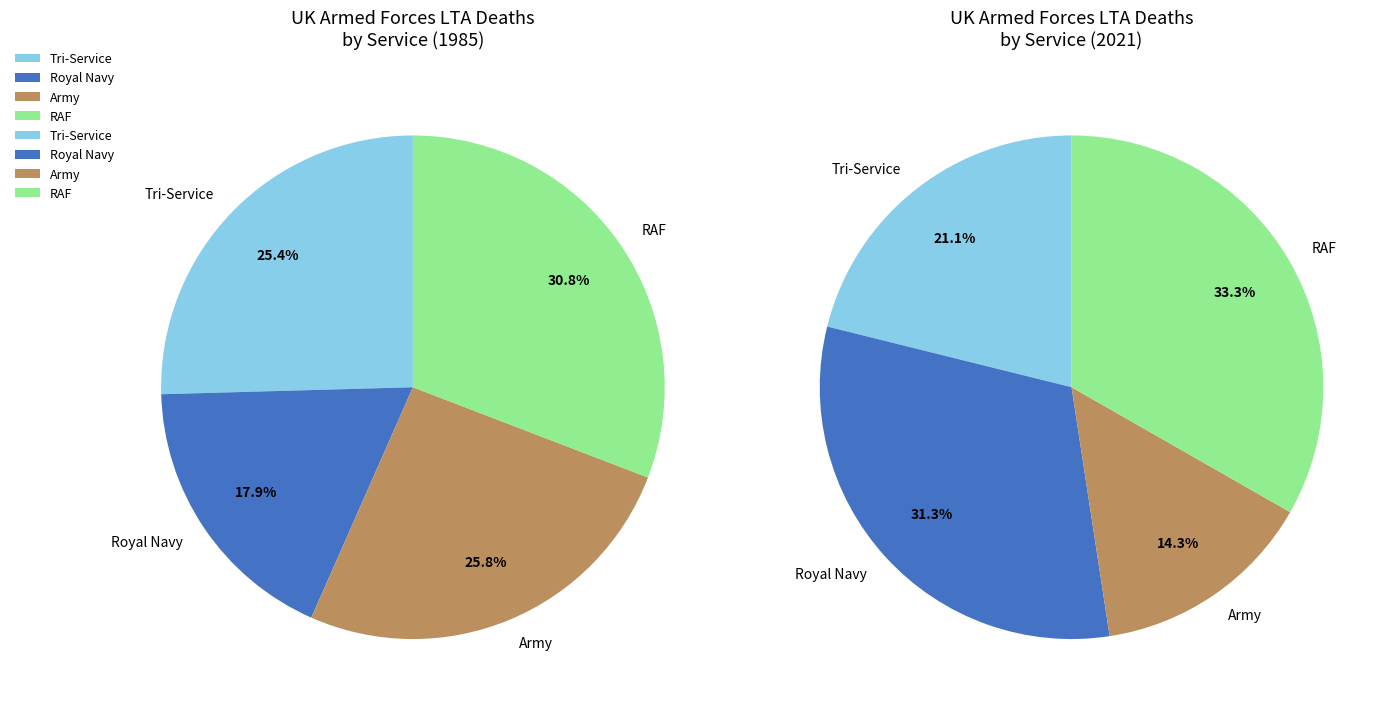

Is it true that Royal Navy is 18% of the pie?

True